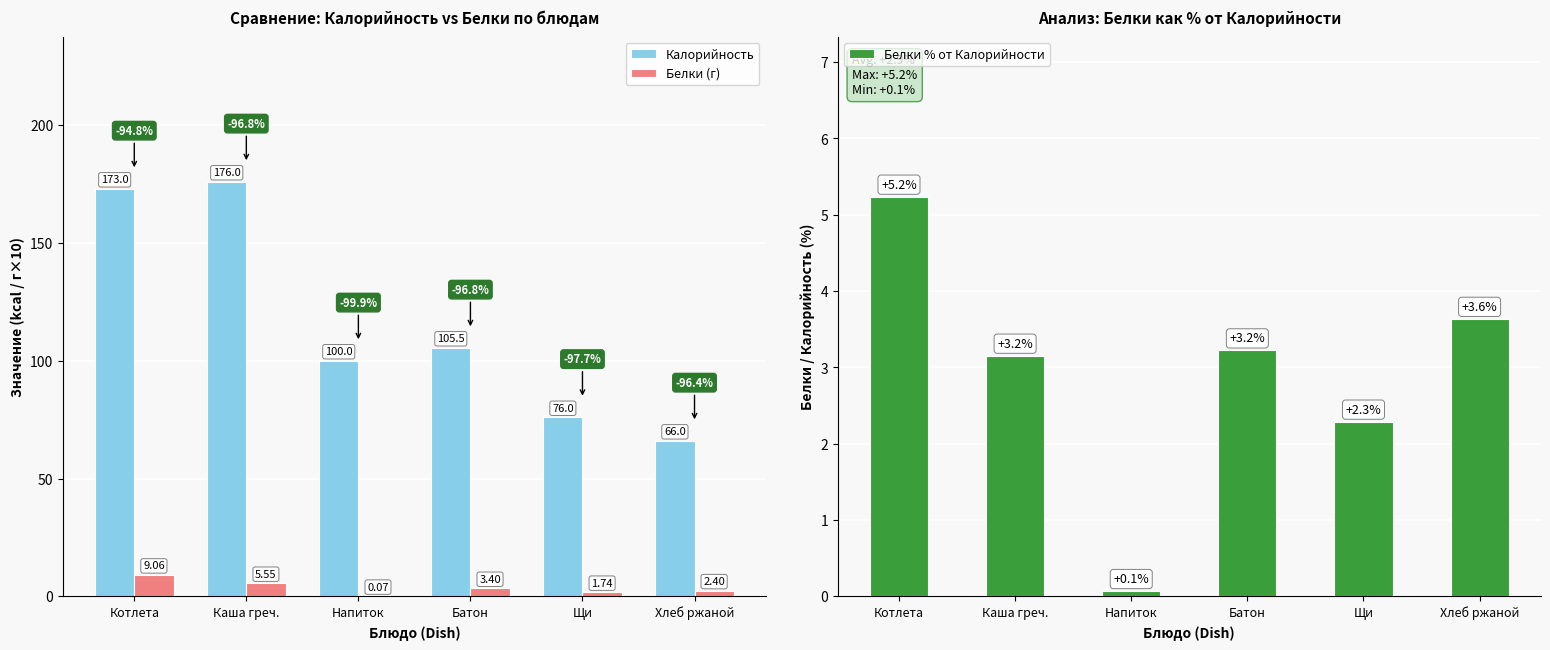

Which series has the largest range (max minus min)?

Калорийность